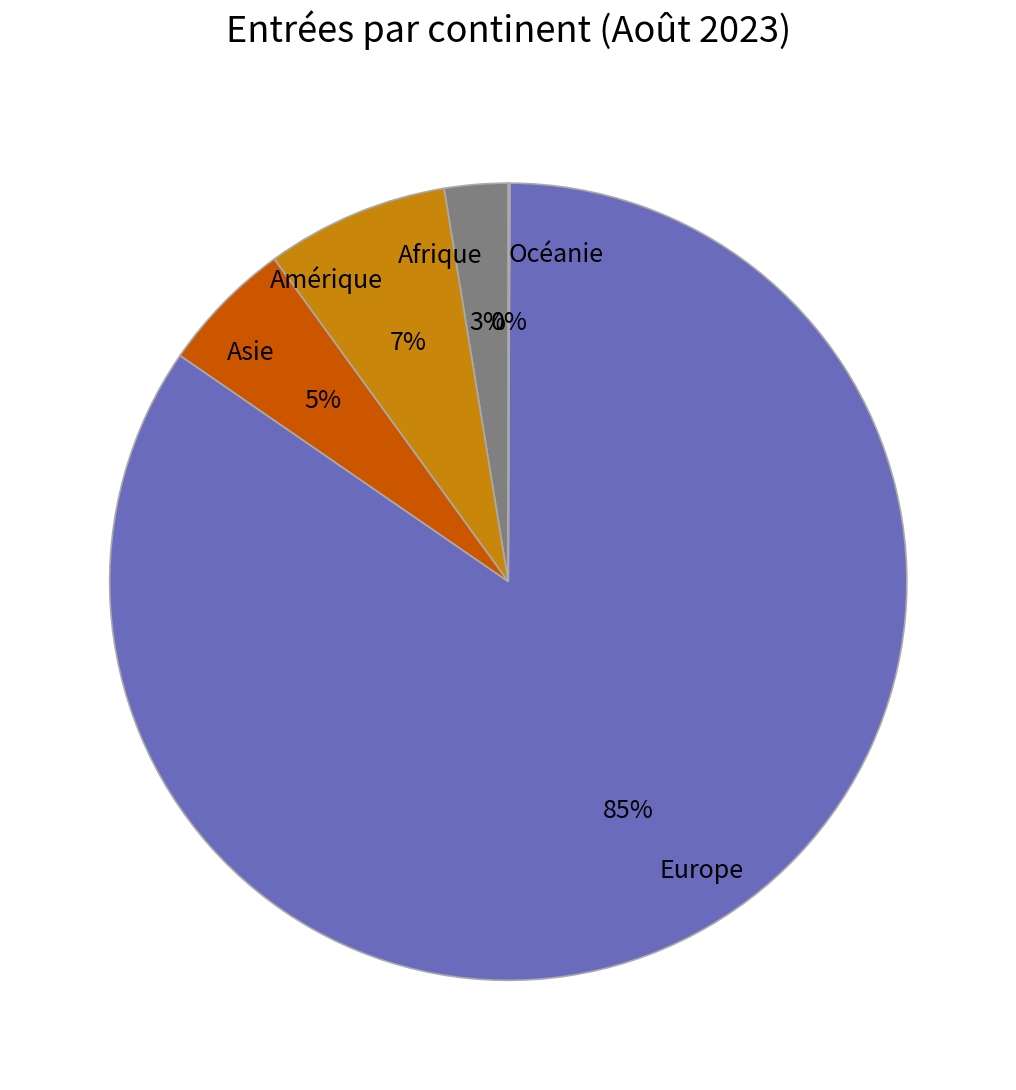

Which slice is the largest?

Europe